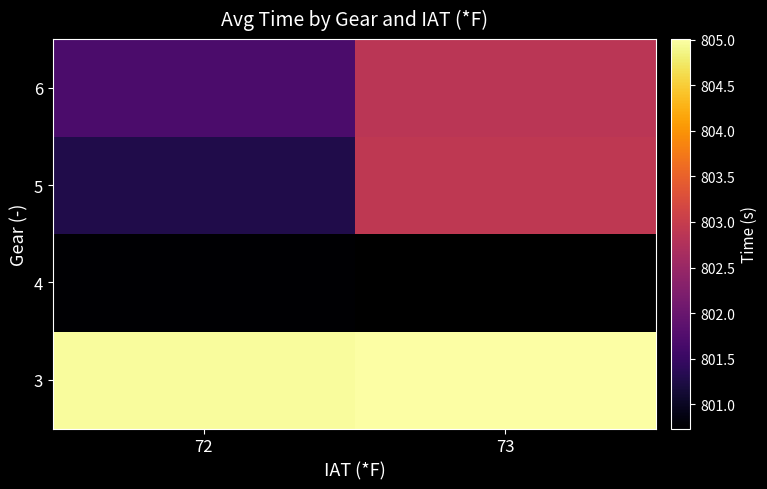

What is the minimum value for 3?

805.0